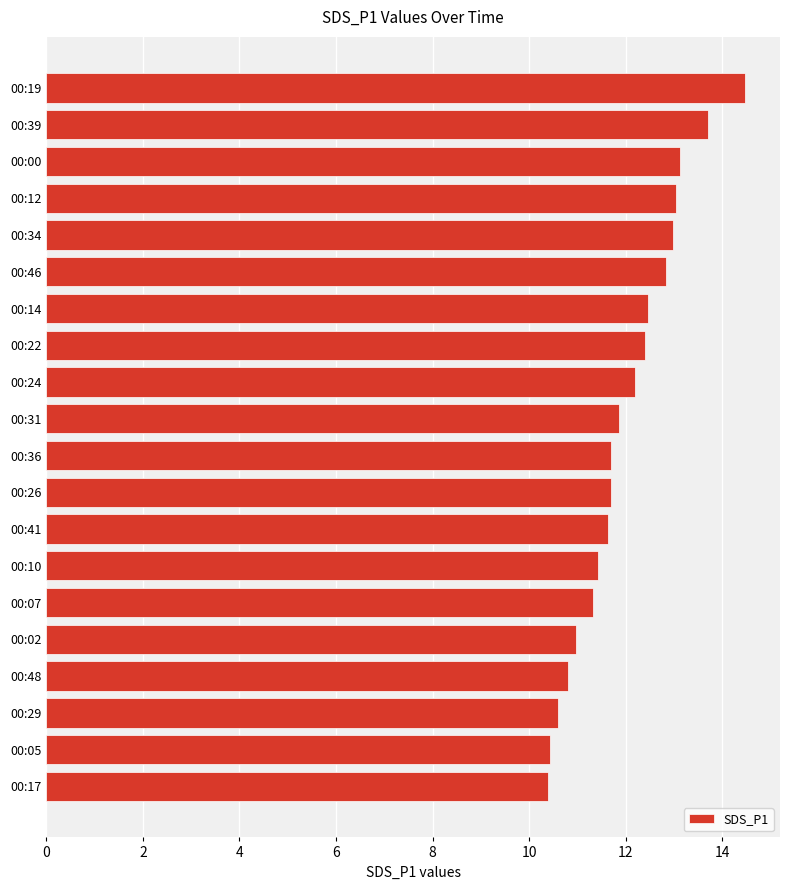

Is it true that the value at 00:26 is 2.7?

False